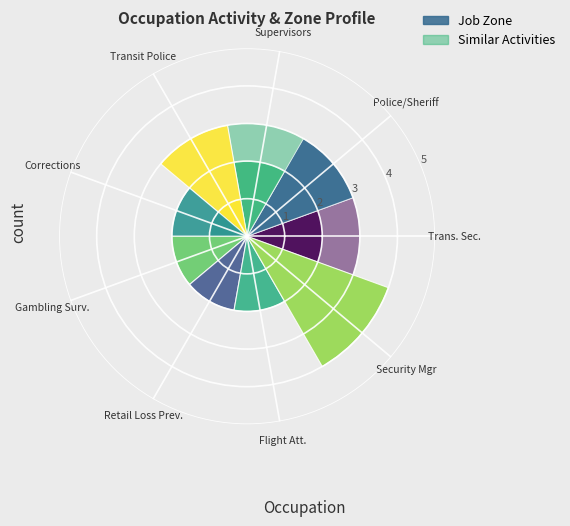

Which label corresponds to the smallest value in the chart?

Gambling Surveillance Officers